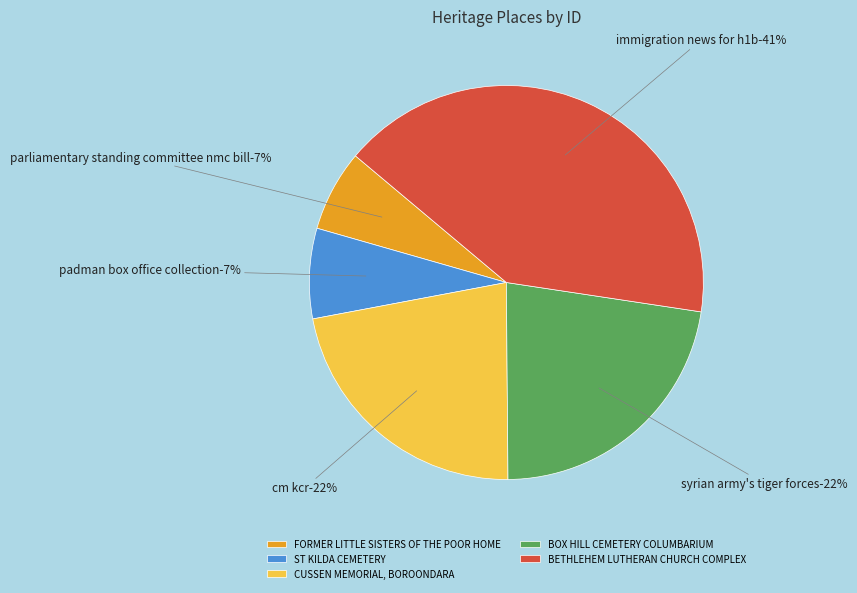

Is it true that BOX HILL CEMETERY
COLUMBARIUM is 22% of the pie?

True